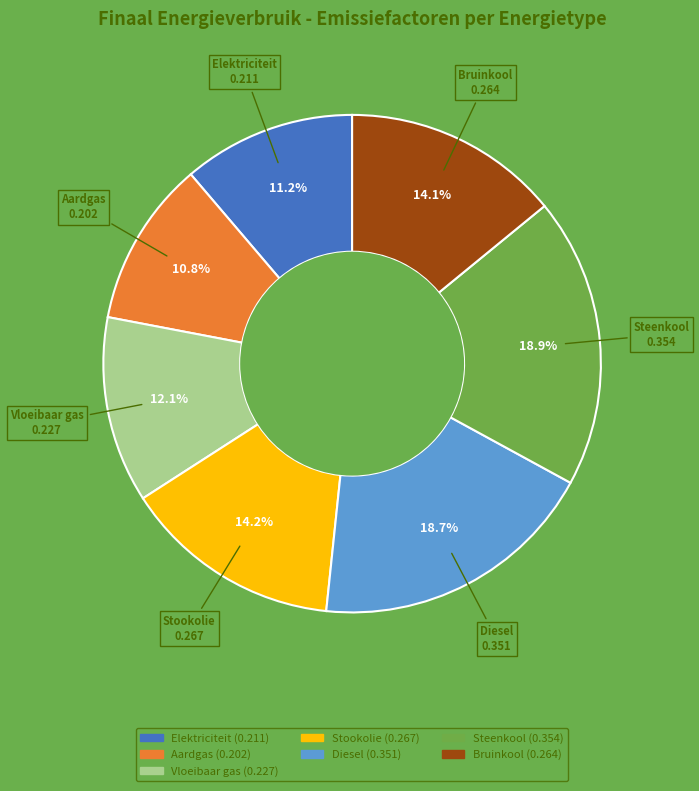

What percentage is the Stookolie slice, to the nearest percent?

14%